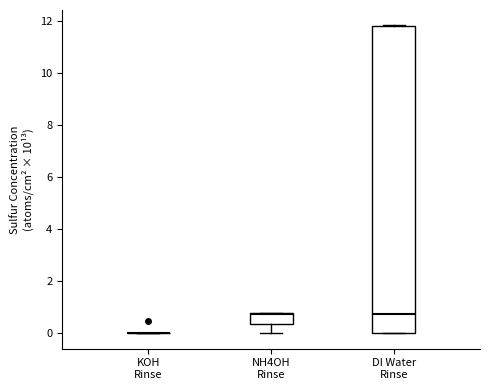

Reading left to right, transcribe this box plot: for each box, give where its median line is, the range the box spans, and where its two whiskers end, as read against the y-axis. The values are not printed on the chart, so give them approximately, as read against the axis.

KOH Rinse: box collapsed to a line at 0.0, whiskers 0.0 to 0.0
NH4OH Rinse: median 0.8 (just below the box's upper edge), box 0.4 to 0.8, whiskers 0.0 to 0.8
DI Water Rinse: median 0.8, box 0.0 to 11.8, whiskers 0.0 to 11.8